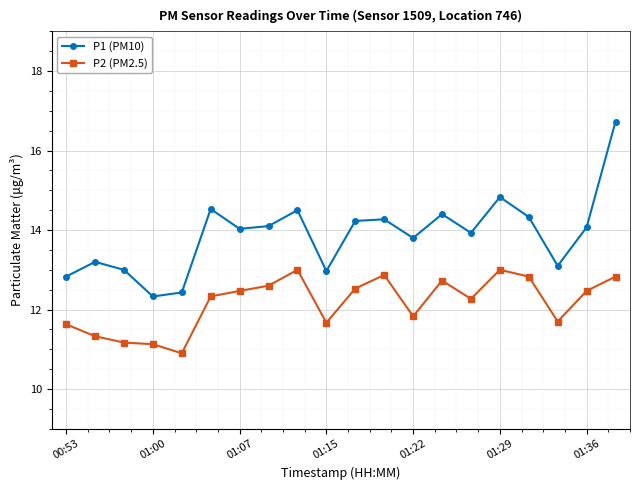

What is the smallest value displayed?

10.9